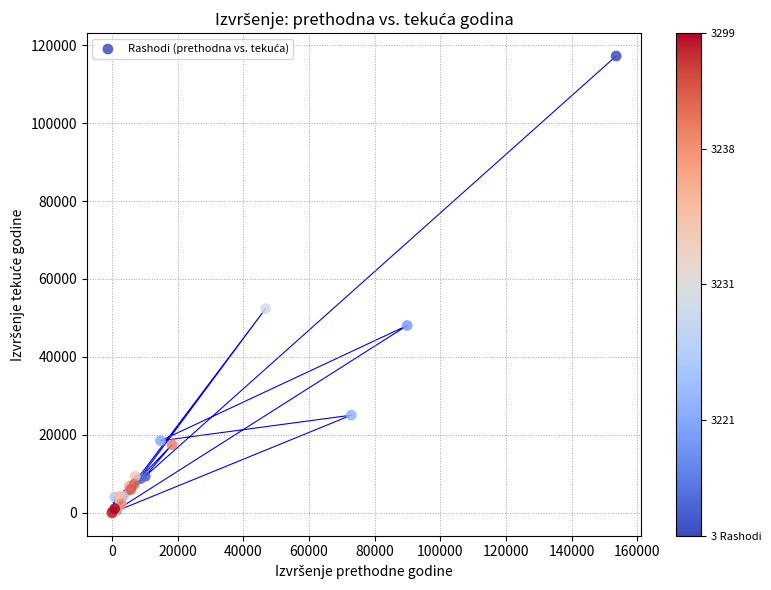

What Y value in the scatter plot is closest to 58600?

52396.8